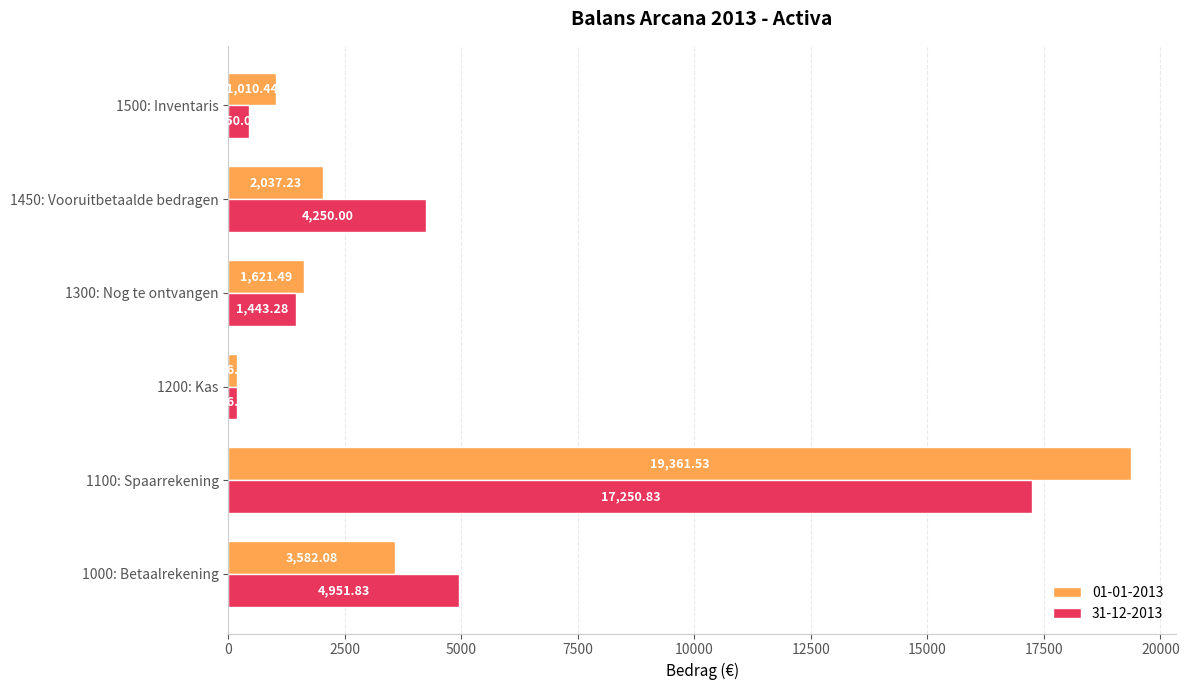

Which series has the widest spread of values?

01-01-2013